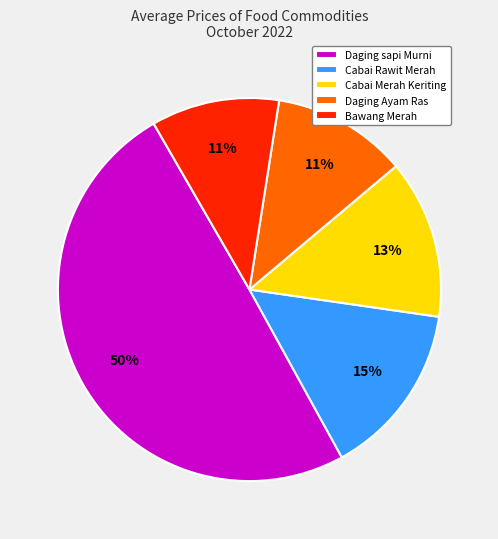

Combined, do Bawang Merah and Cabai Rawit Merah account for over 50%?

No